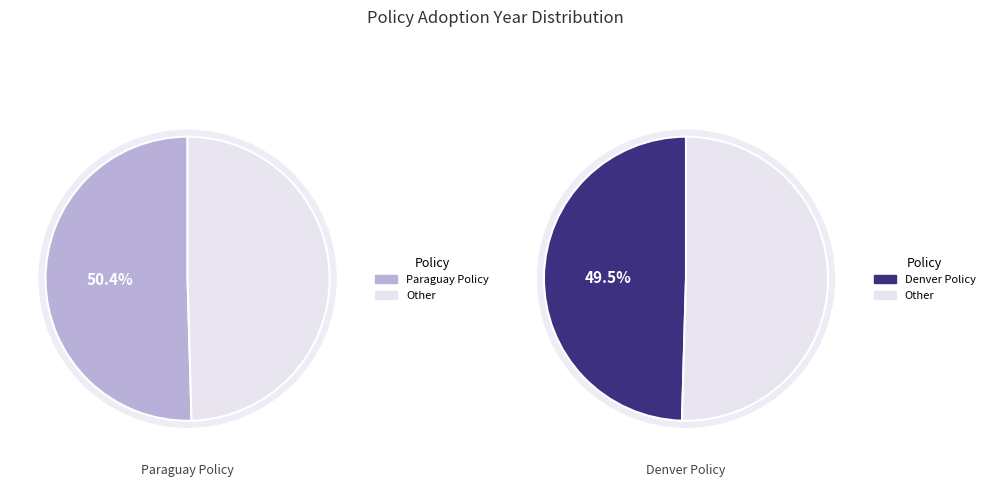

True or false: Revised Municipal Code of the City and County of Denver (Colorado) accounts for 55% of the total.

False